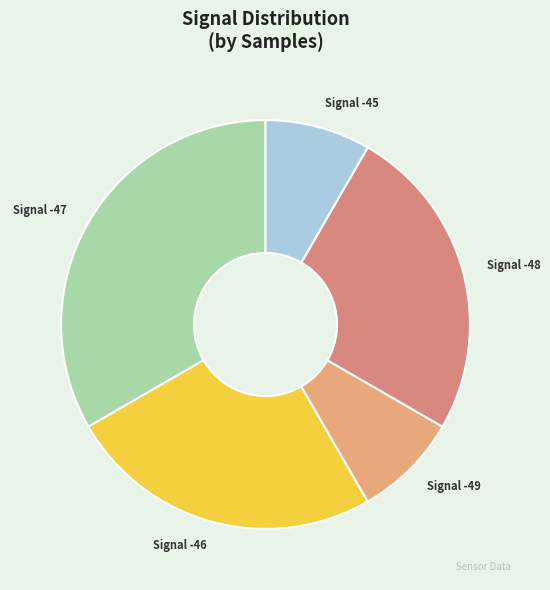

Approximately how many times larger is the value at Signal -46 compared to Signal -47?

0.8